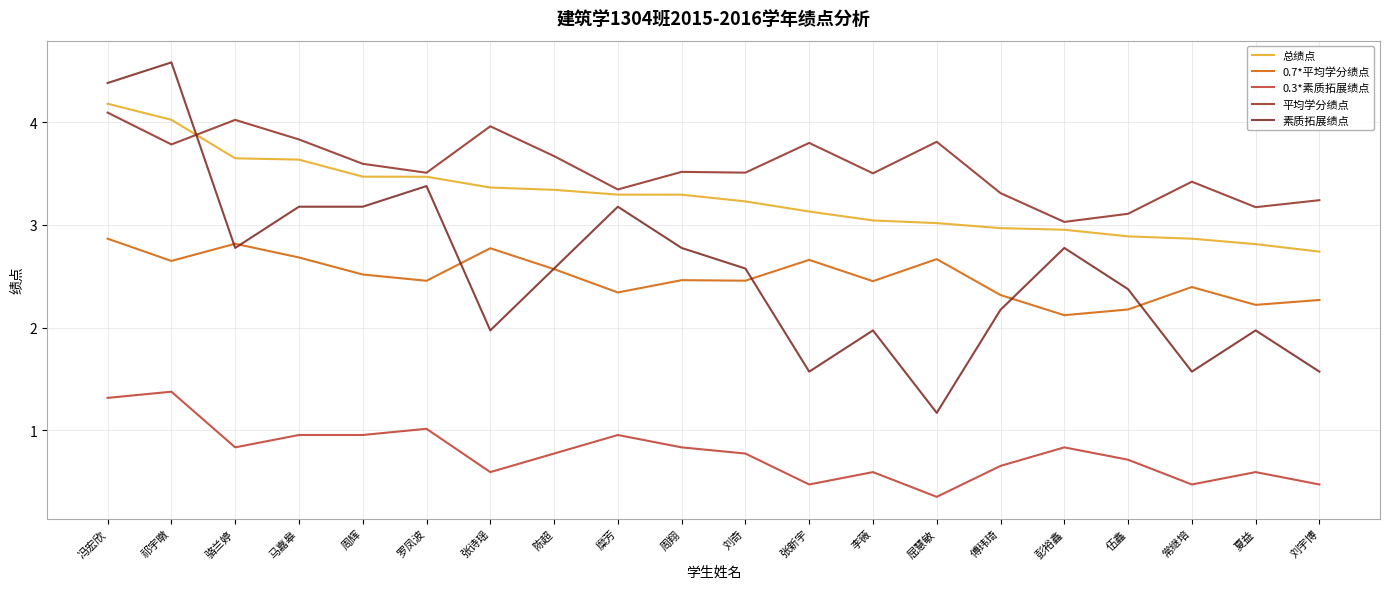

How many lines are shown in the chart?

5